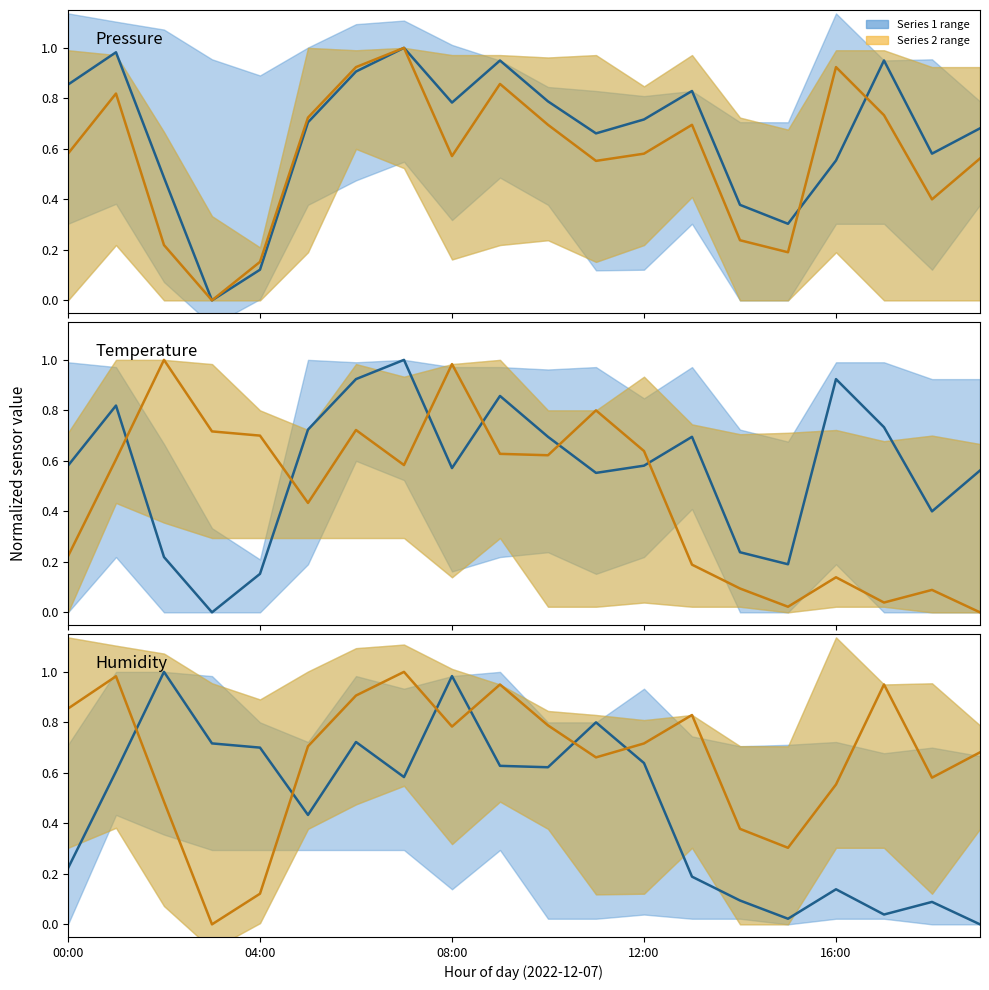

What is the sum of all pressure values?

13.2